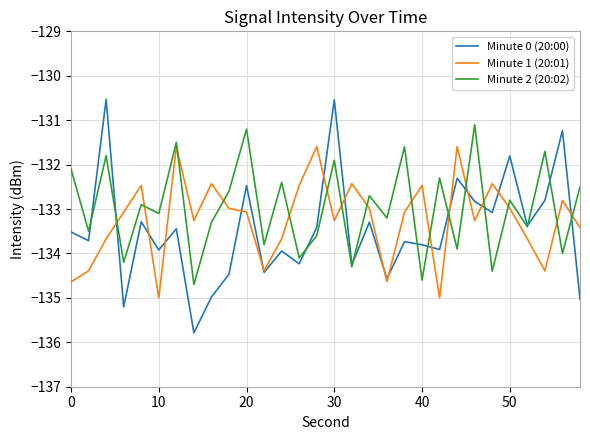

Is this an area chart (filled region under the line)?

No